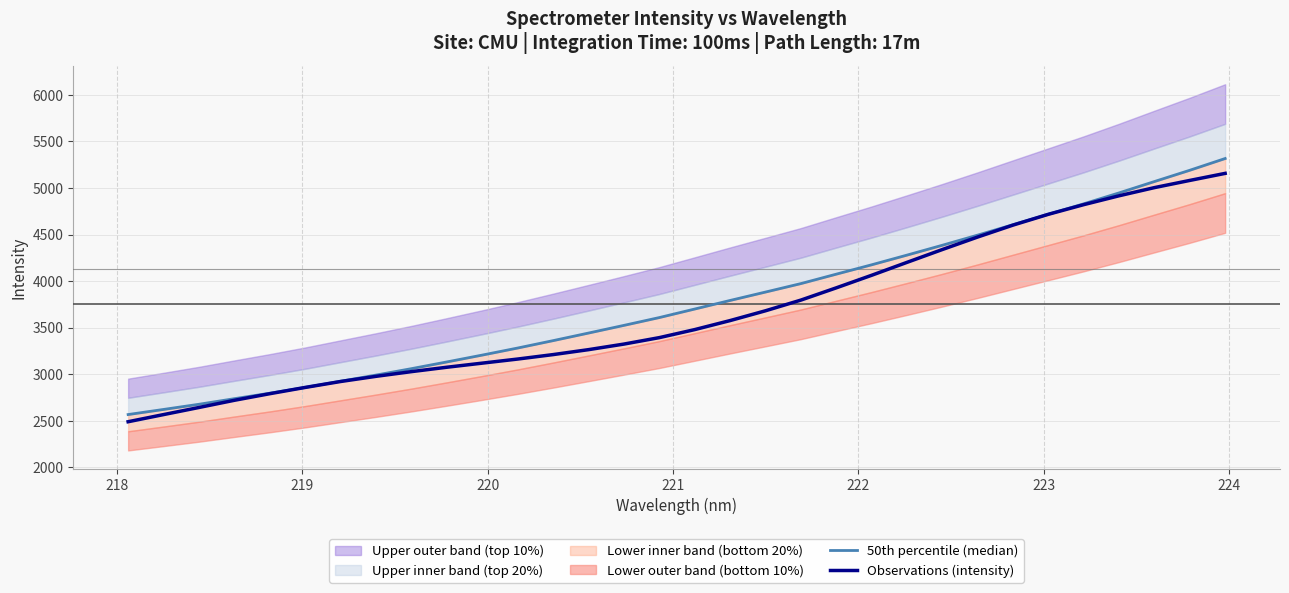

How many data points in Observations (intensity) are less than 3480?

16